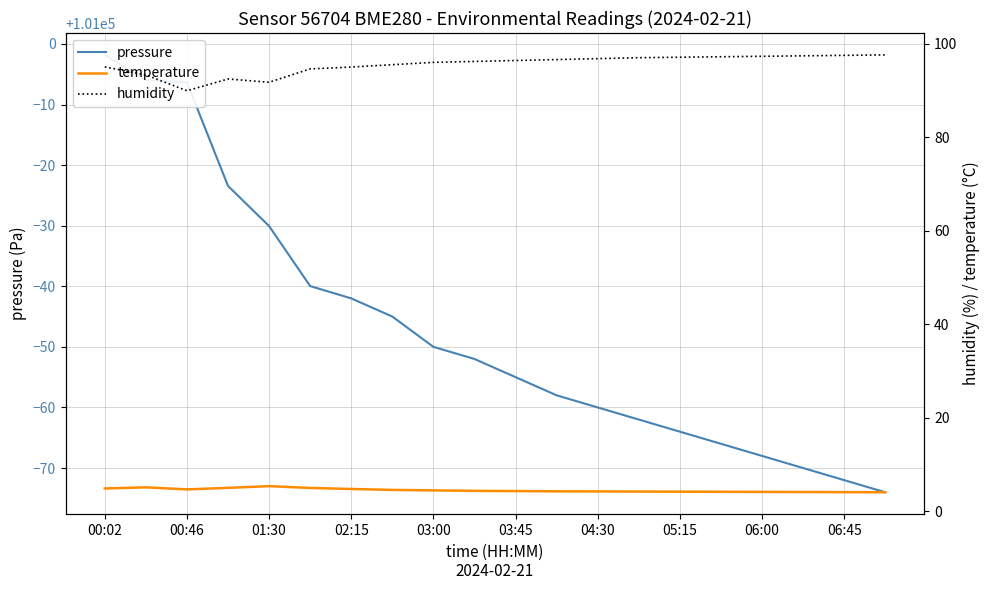

Which series has the widest spread of values?

pressure